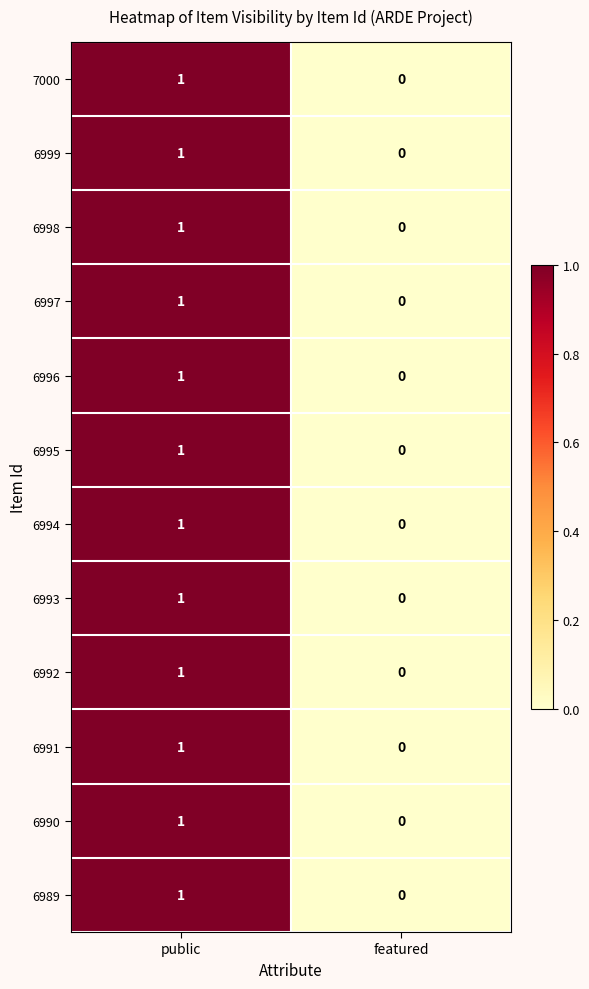

True or false: 6998 has a value of 1 at public.

True